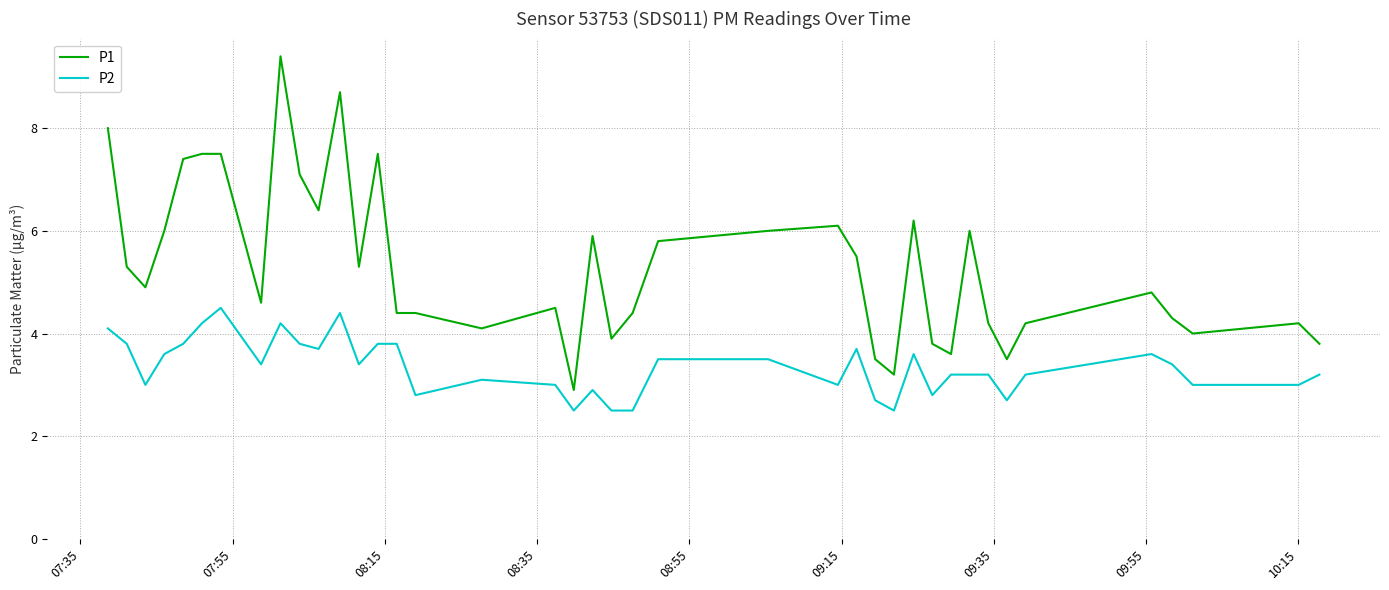

Rank the series by their maximum value, from lowest to highest.

P2, P1